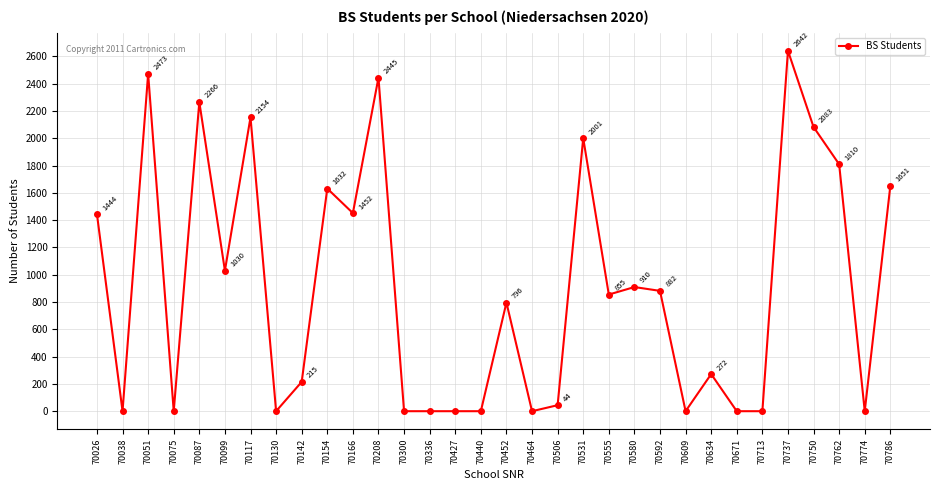

What is the change in value from 70087 to 70609?

-2266